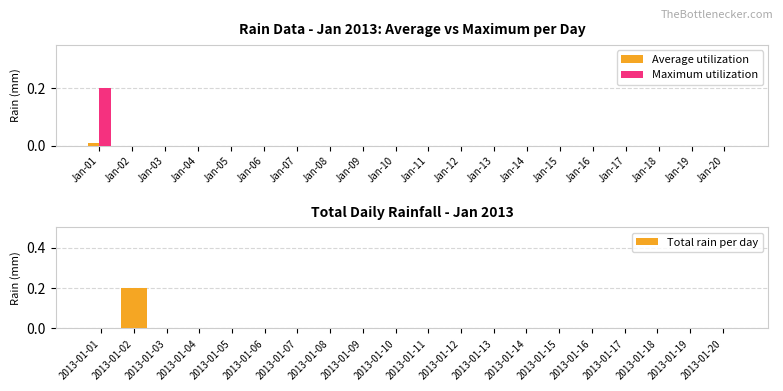

How many categories are shown in the chart?

20